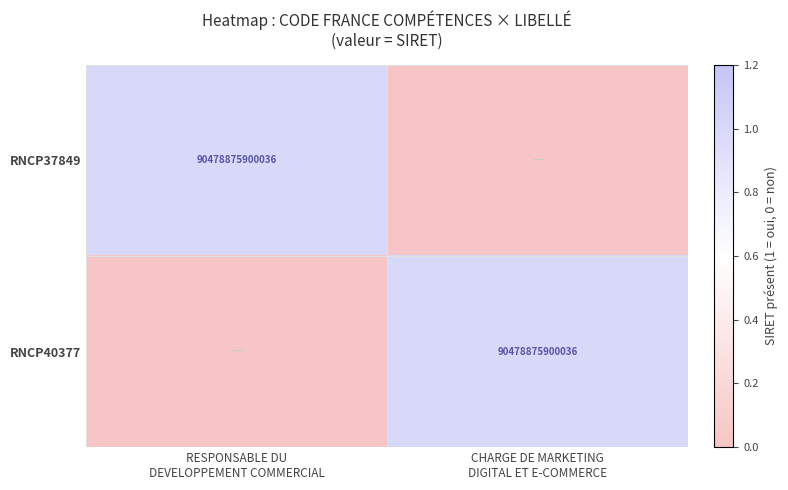

Between RESPONSABLE DU DEVELOPPEMENT COMMERCIAL and CHARGE DE MARKETING DIGITAL ET E-COMMERCE, which series saw the biggest shift?

RNCP37849